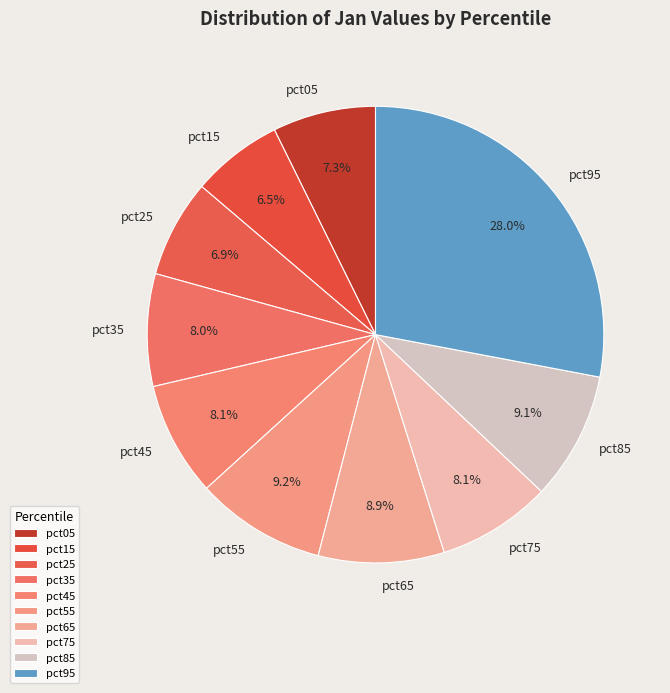

Which slice is the largest?

pct95